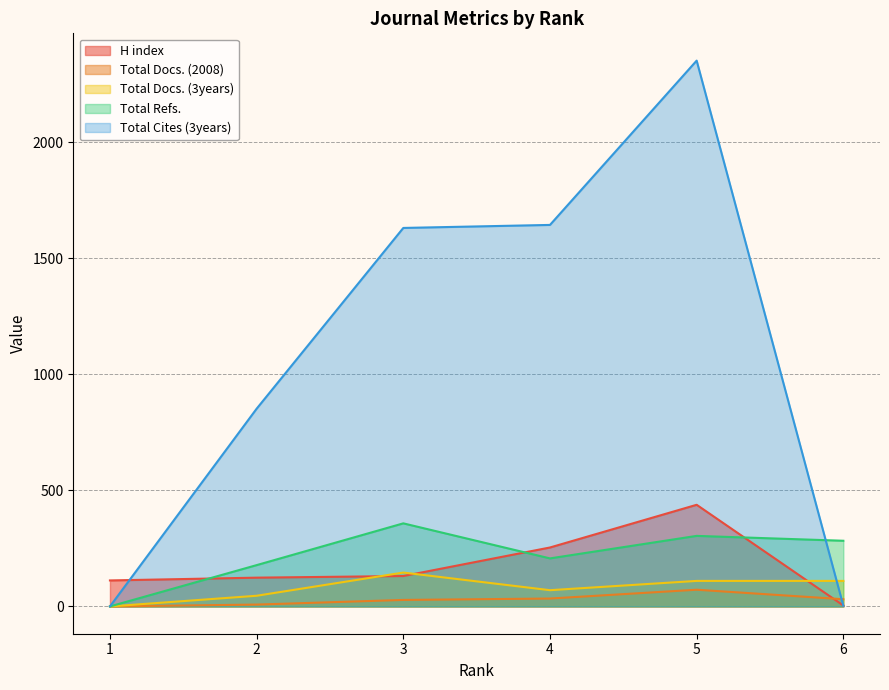

After their last crossing, which series has the higher values: Total Docs. (3years) or Total Cites (3years)?

Total Docs. (3years)